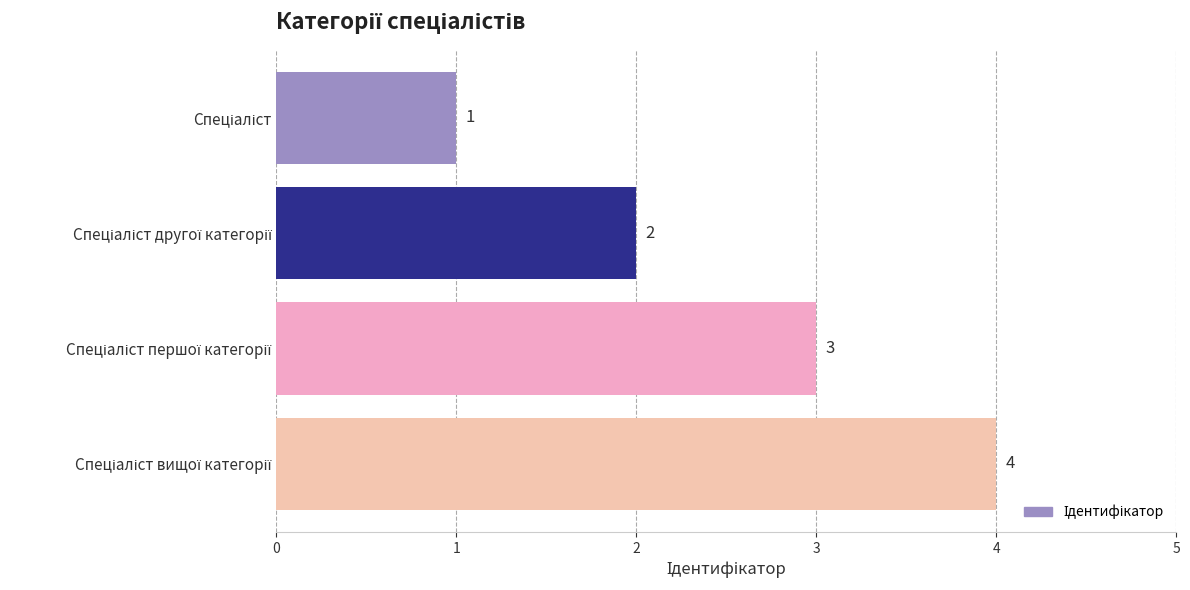

What is the difference between the maximum and minimum values?

3